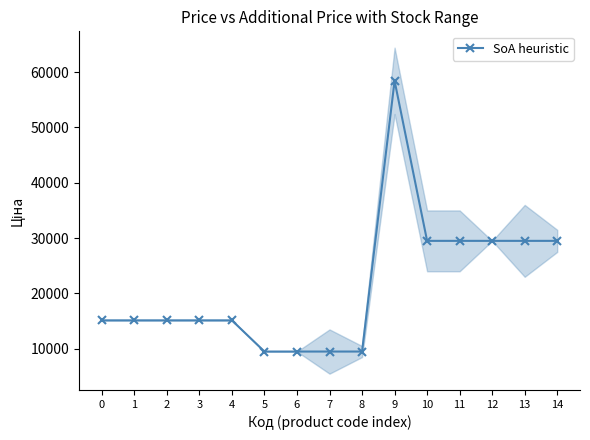

What is the change in value from 1 to 10?

+14371.5